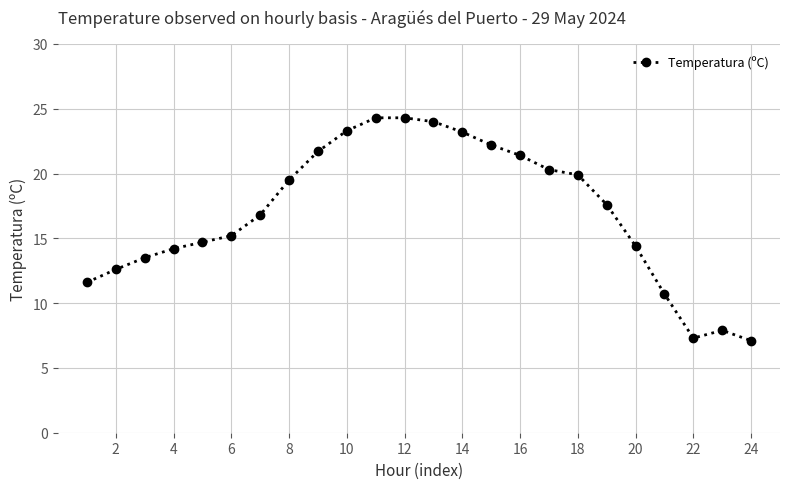

What is the minimum value shown in the chart?

7.1